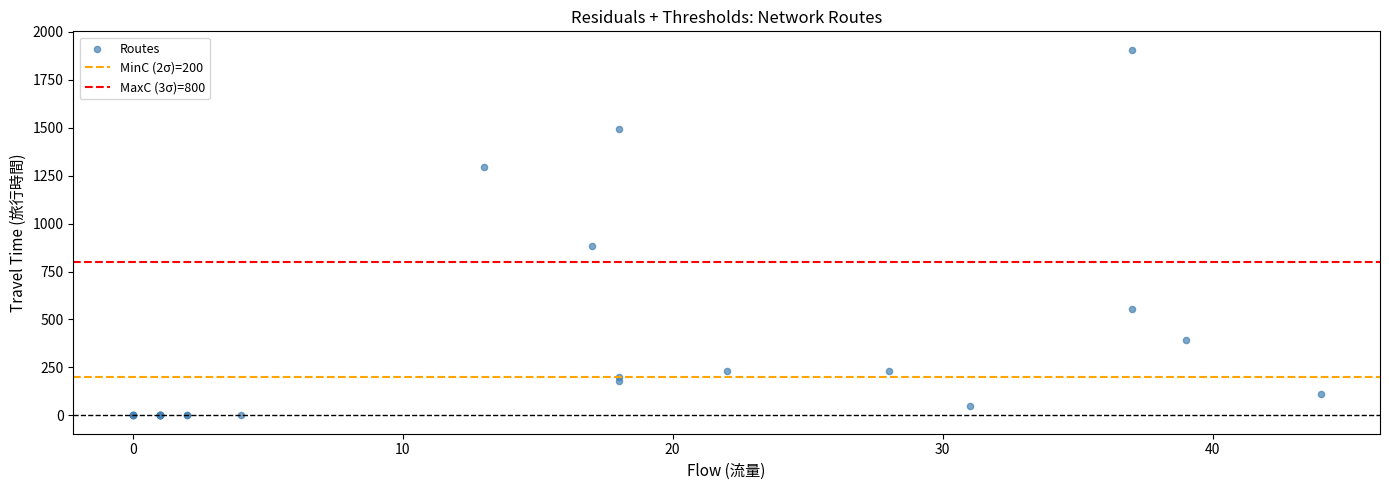

What Y value in the scatter plot is closest to 953?

882